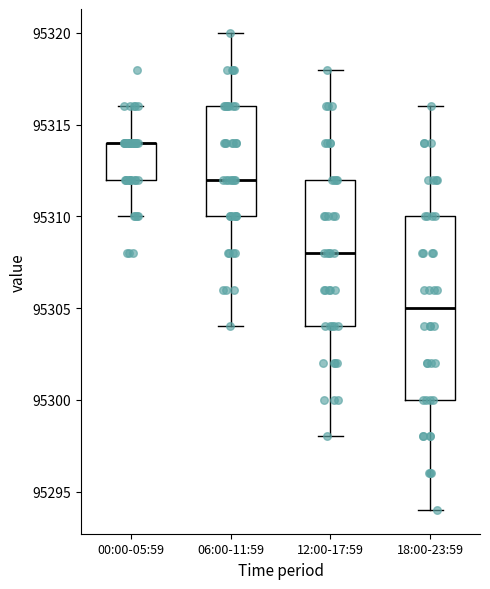

Which box is the tallest, from its lower edge to its upper edge?

18:00-23:59